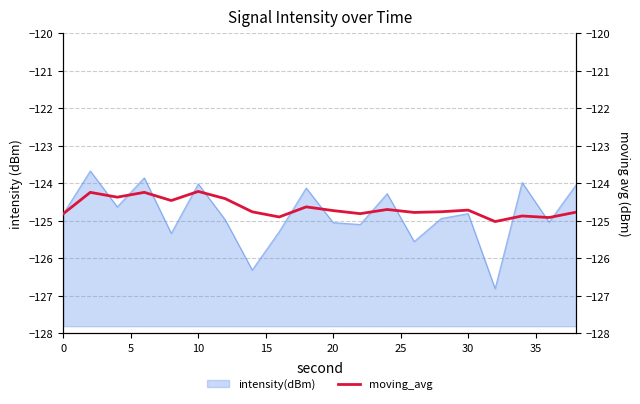

Count the number of categories in the chart.

20